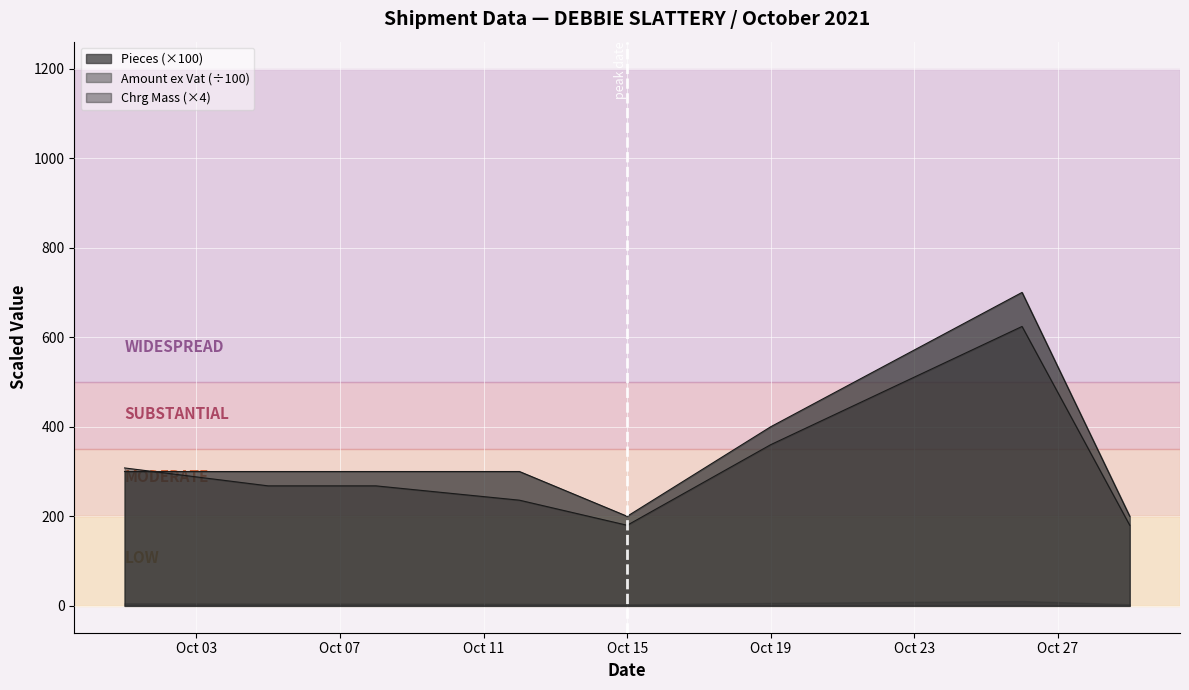

Where is the first local maximum for Chrg Mass?

2021-10-26